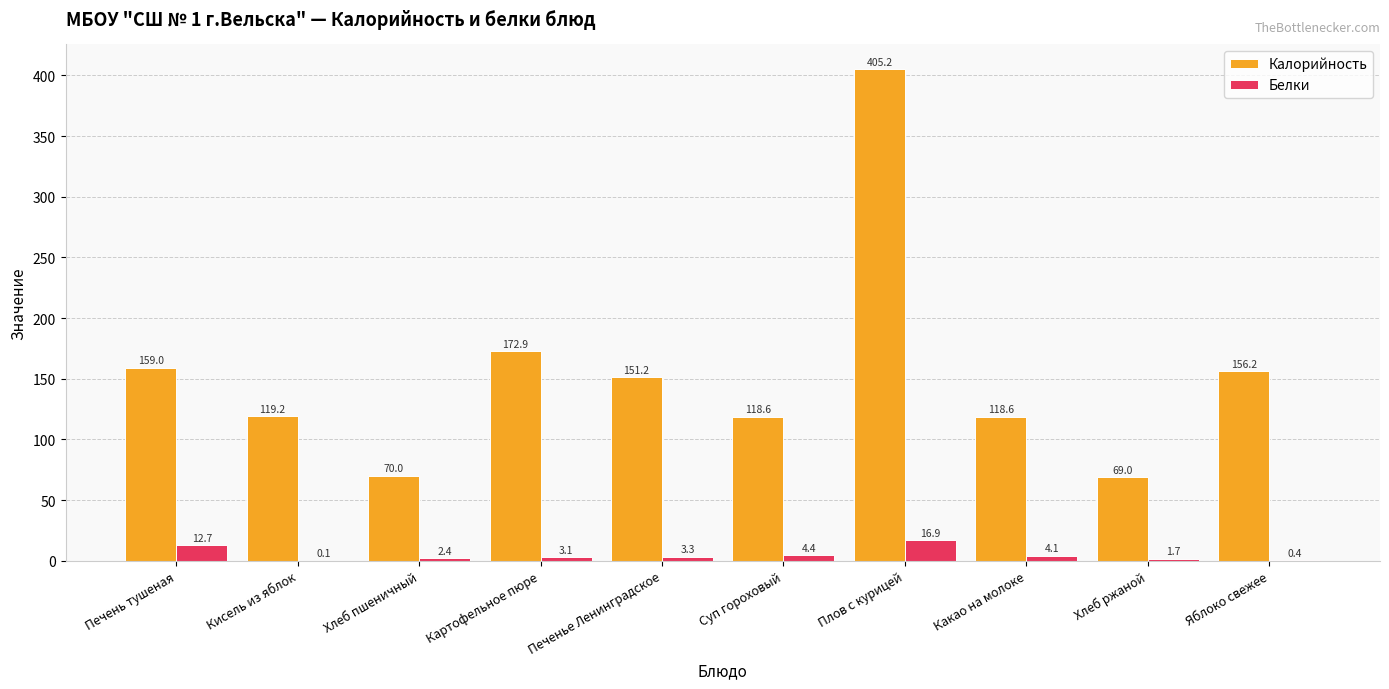

What is the sum of the Калорийность values at Картофельное пюре and Печень тушеная?

331.9